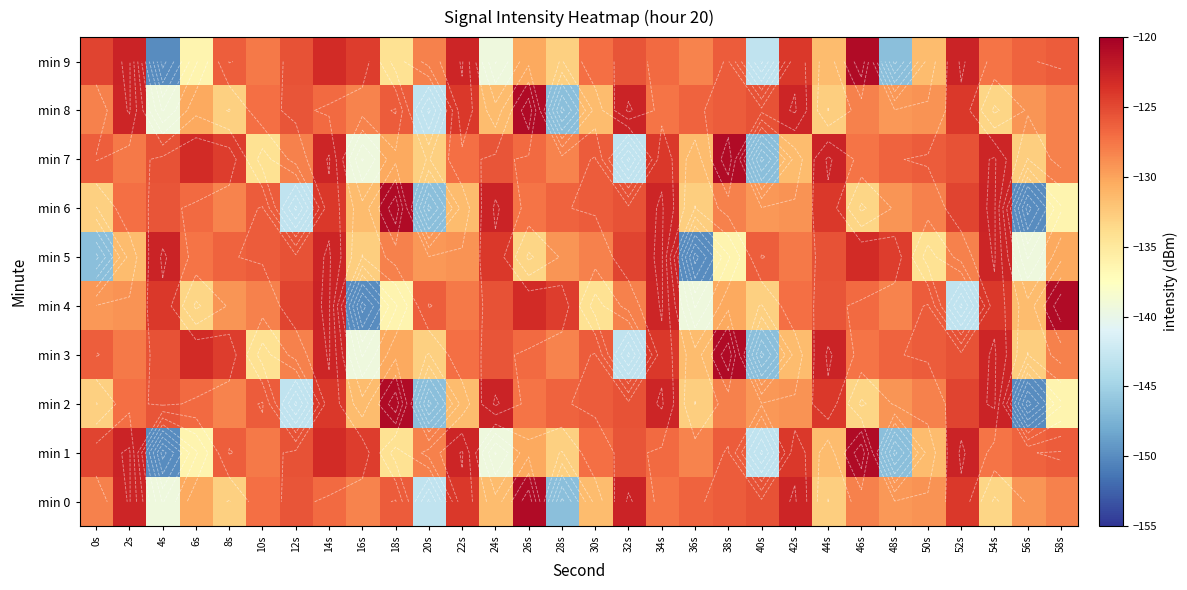

Is the value of min 8 at 36s greater than the value of min 1 at 20s?

Yes